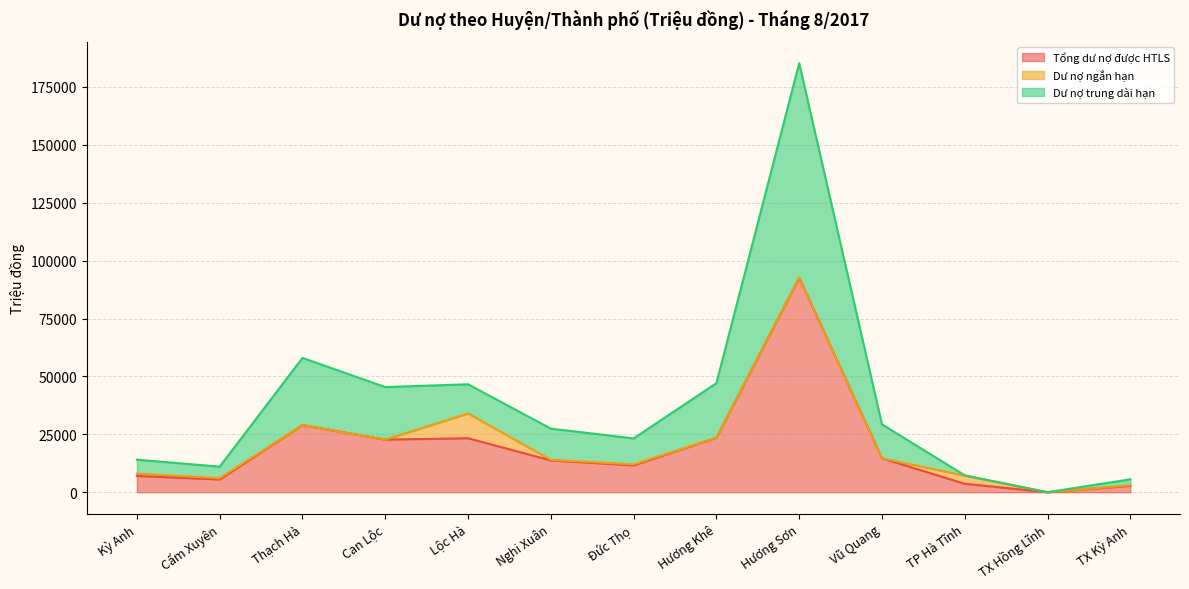

How many lines are shown in the chart?

3